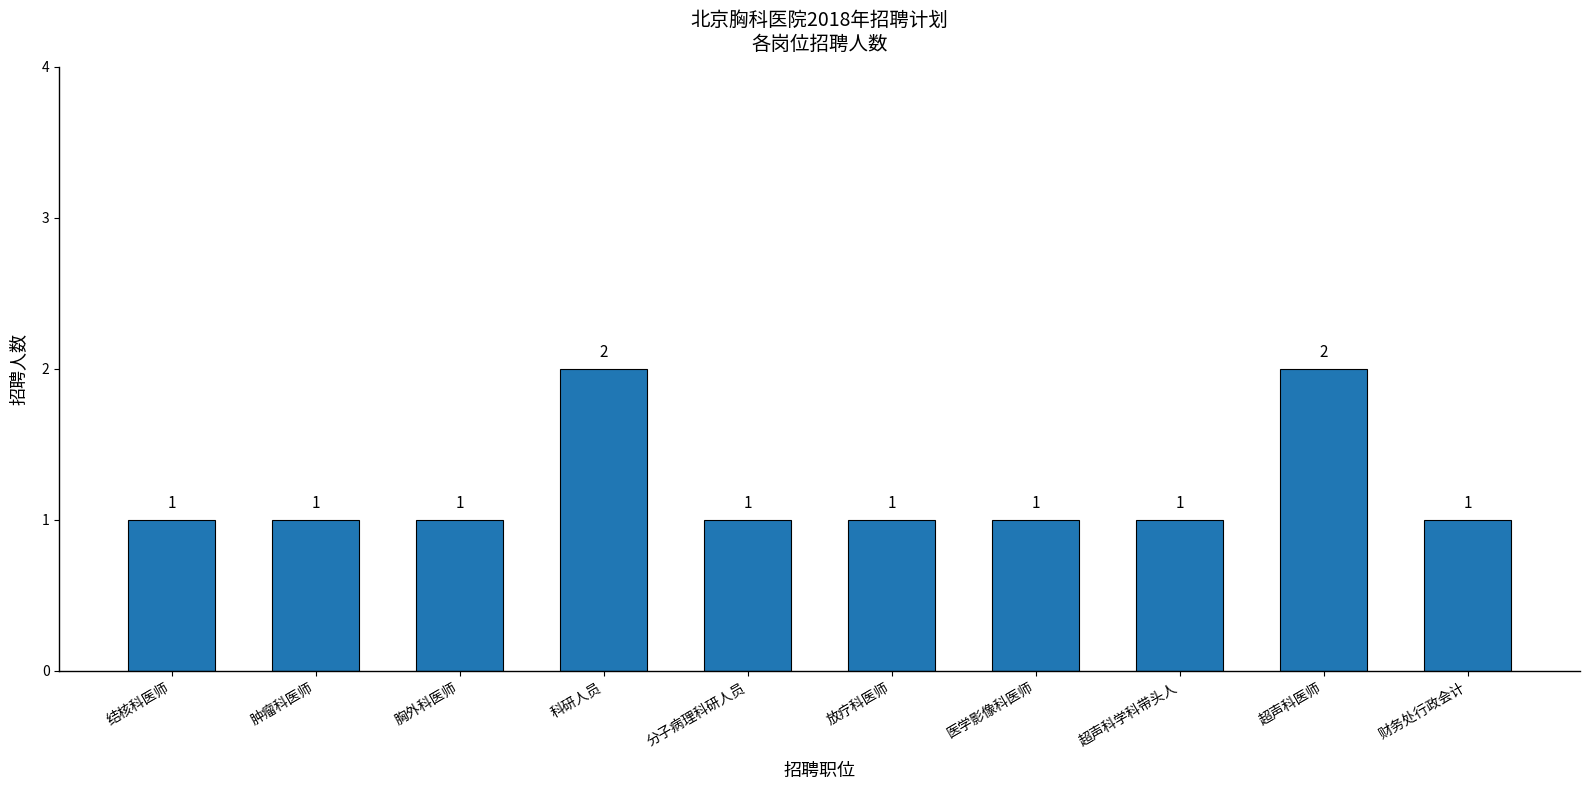

What is the label of the 6th bar from the right?

分子病理科研人员